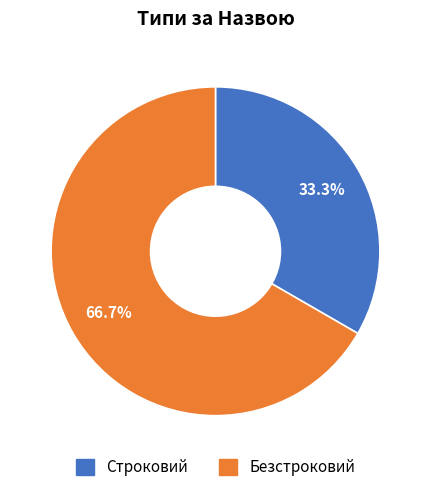

How many segments does this pie chart have?

2